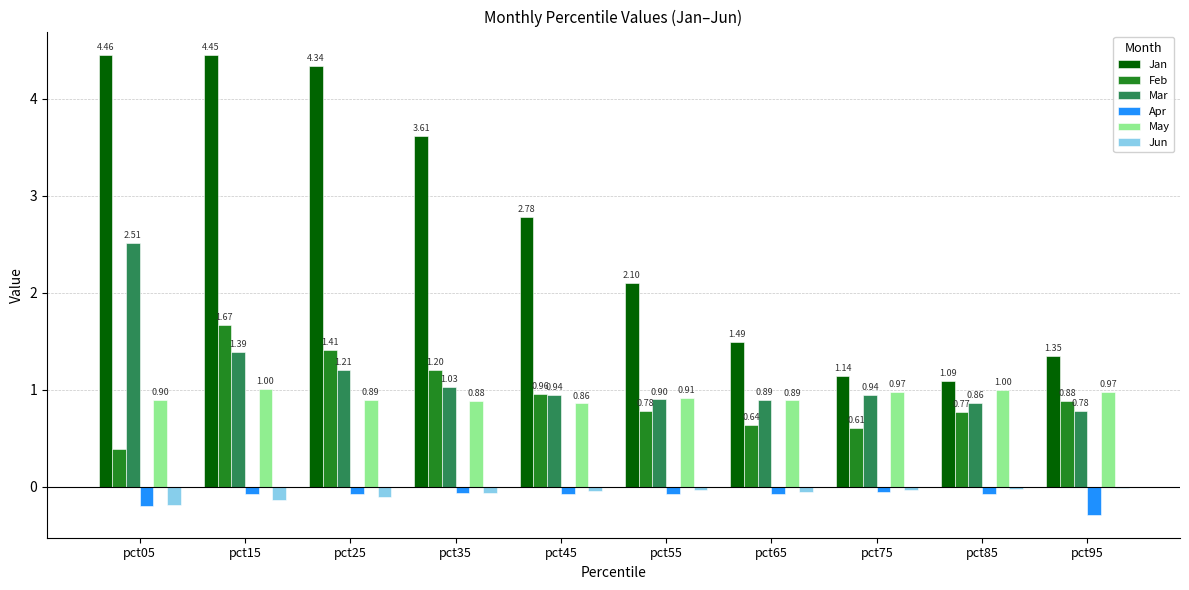

Which series changed the most between pct05 and pct15?

Feb